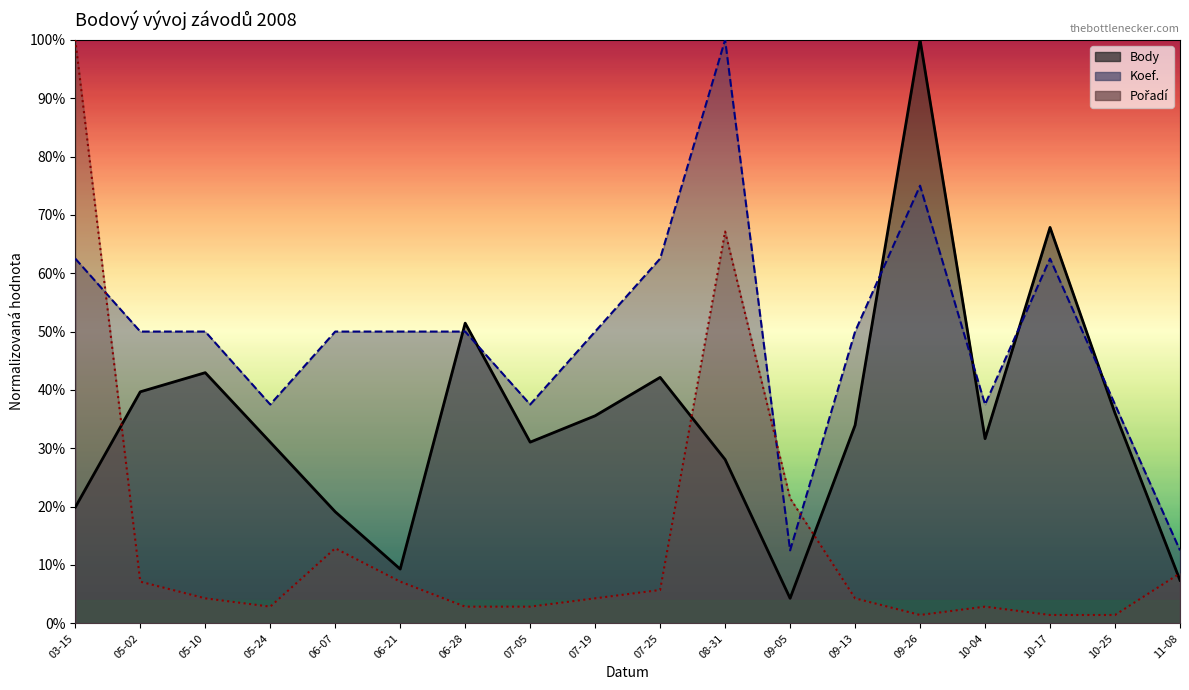

What is the sum of all Koef. values?

8.9